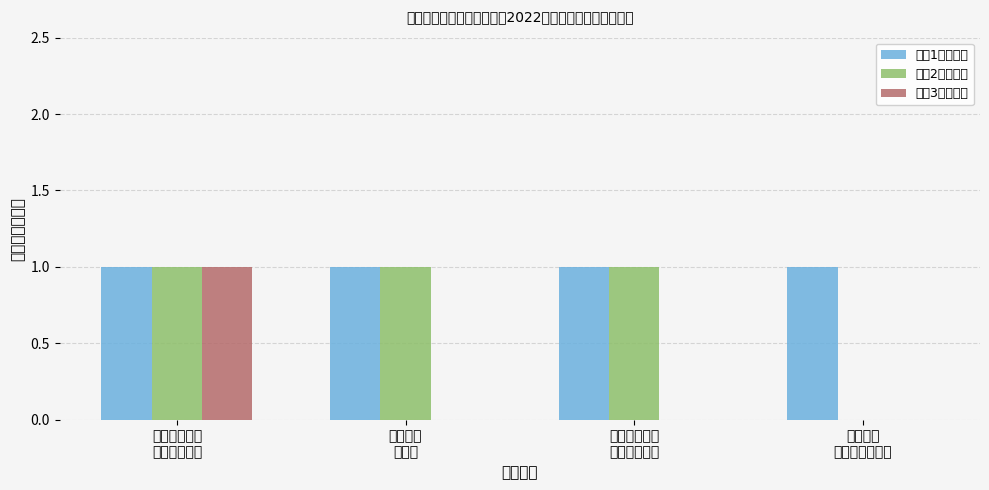

Reading right to left, what are all the values shown in this chart?

岗位1招聘人数: 海洋工程
勘测设计研究院=1	海洋生态系统
动力学实验室=1	海底科学
实验室=1	卫星海洋环境
动力学实验室=1
岗位2招聘人数: 海洋工程
勘测设计研究院=0	海洋生态系统
动力学实验室=1	海底科学
实验室=1	卫星海洋环境
动力学实验室=1
岗位3招聘人数: 海洋工程
勘测设计研究院=0	海洋生态系统
动力学实验室=0	海底科学
实验室=0	卫星海洋环境
动力学实验室=1